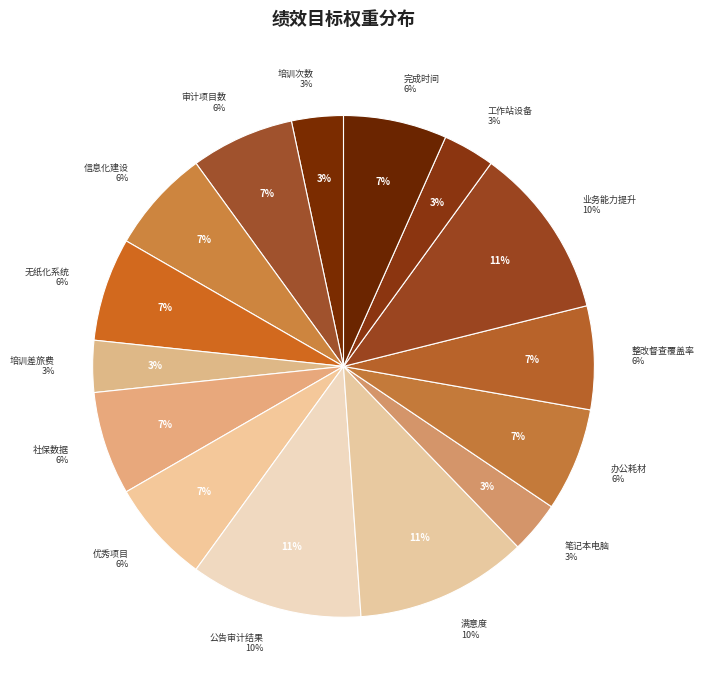

Count the number of slices in the pie.

15